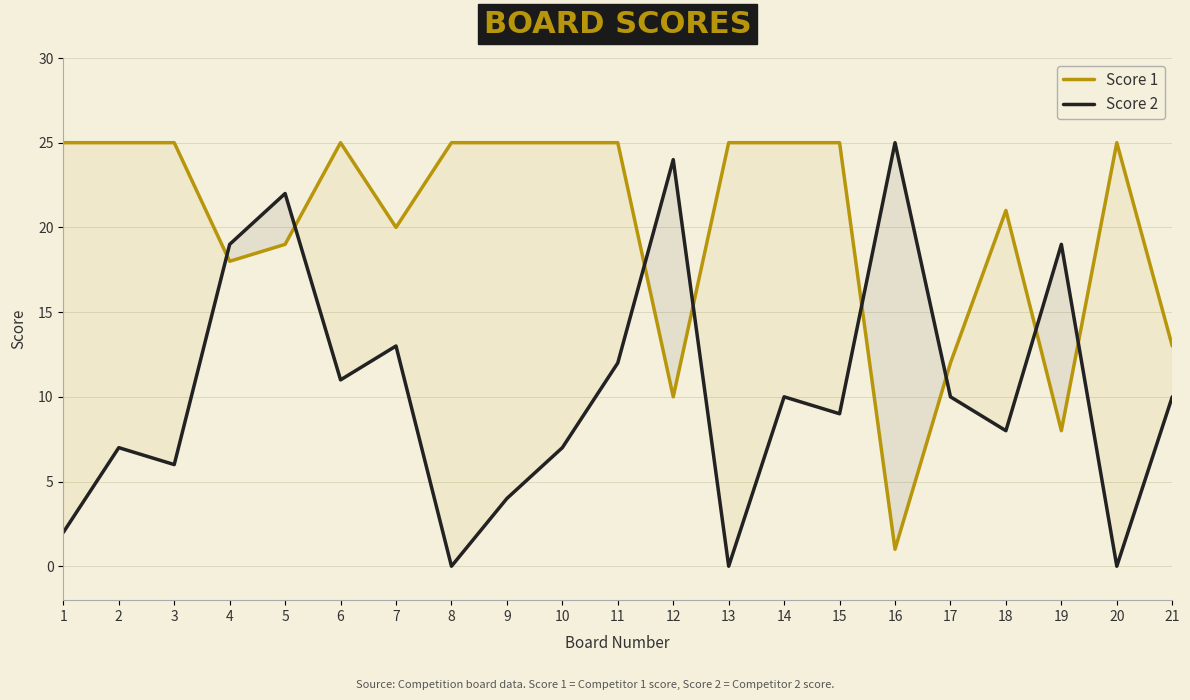

At how many categories does at least one series exceed 7?

21